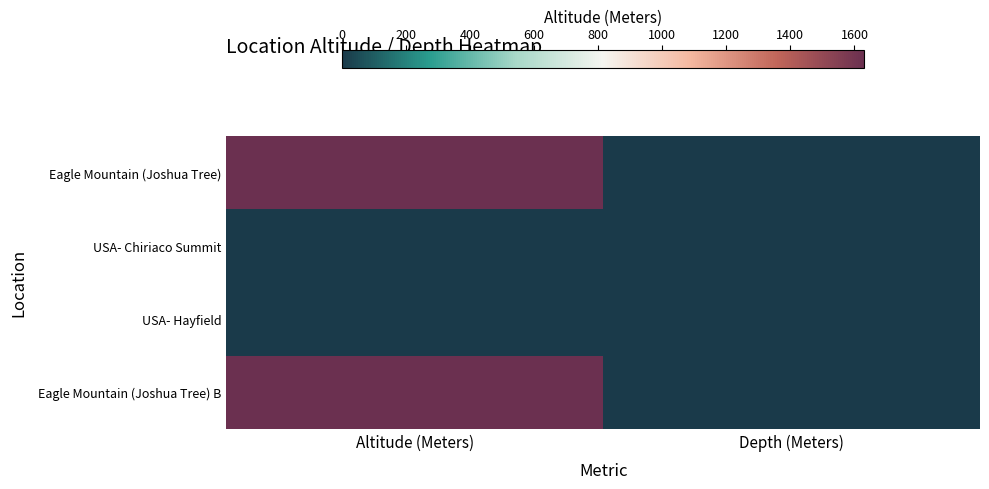

Between Altitude (Meters) and Depth (Meters), which series saw the biggest shift?

Eagle Mountain (Joshua Tree)